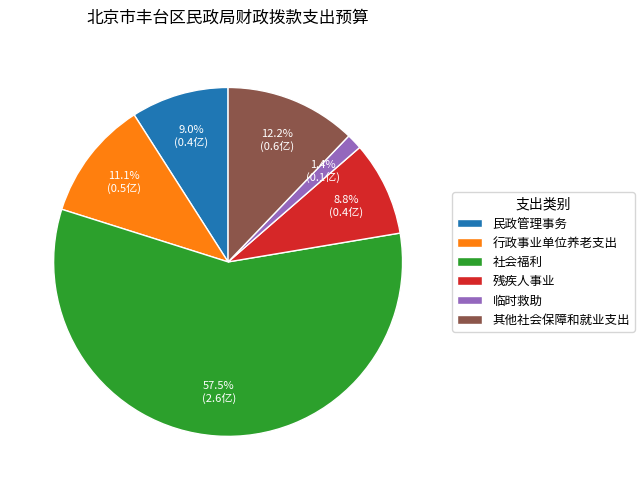

What is the smallest slice in the pie chart?

临时救助